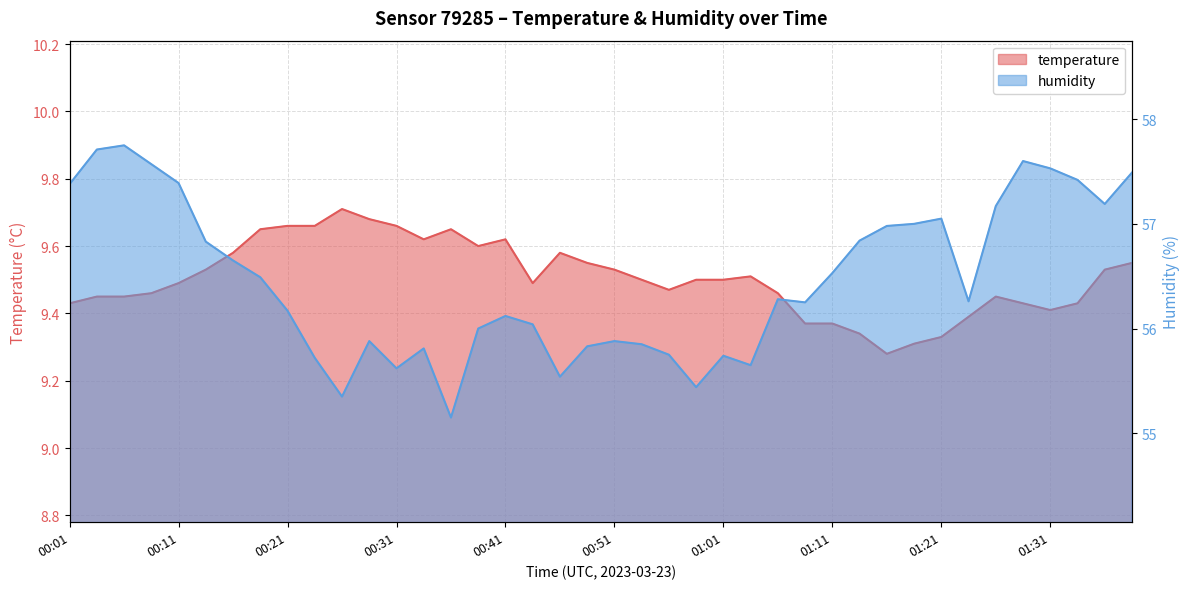

True or false: humidity and temperature cross at least once.

False